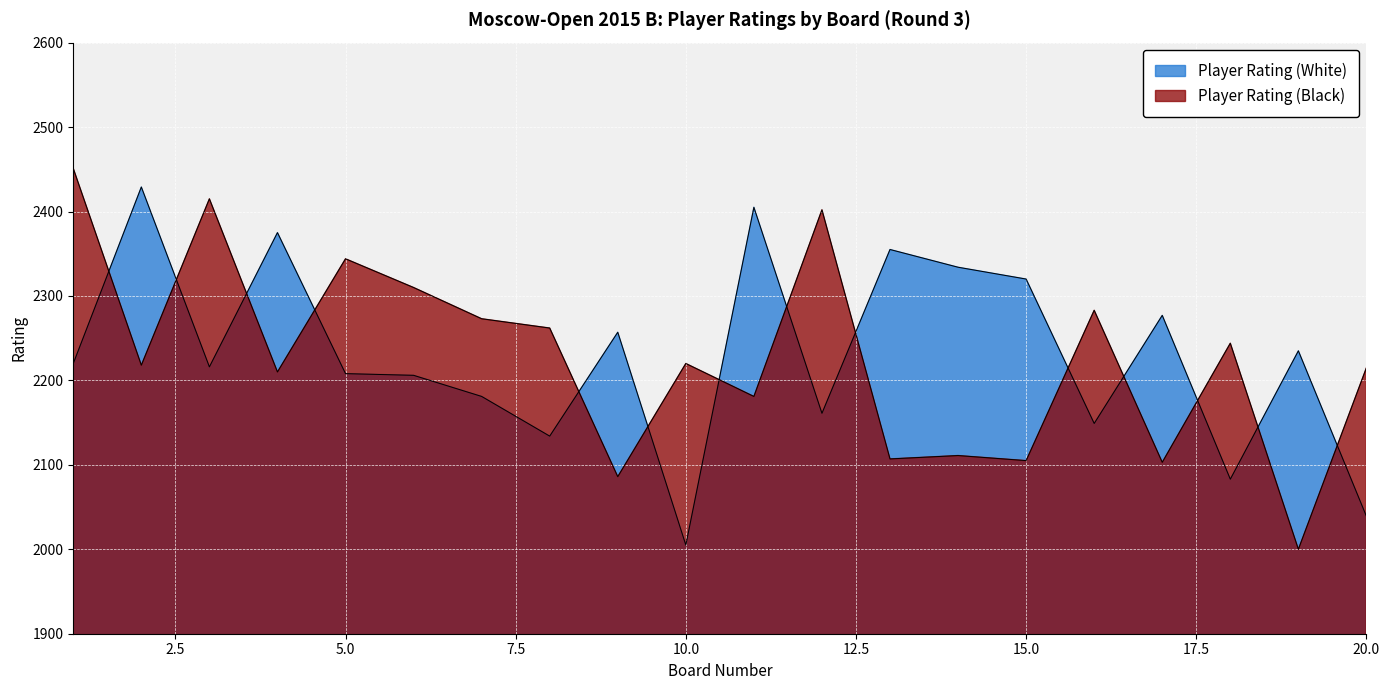

Is it true that Player Rating (White) equals 1018 at 5?

False